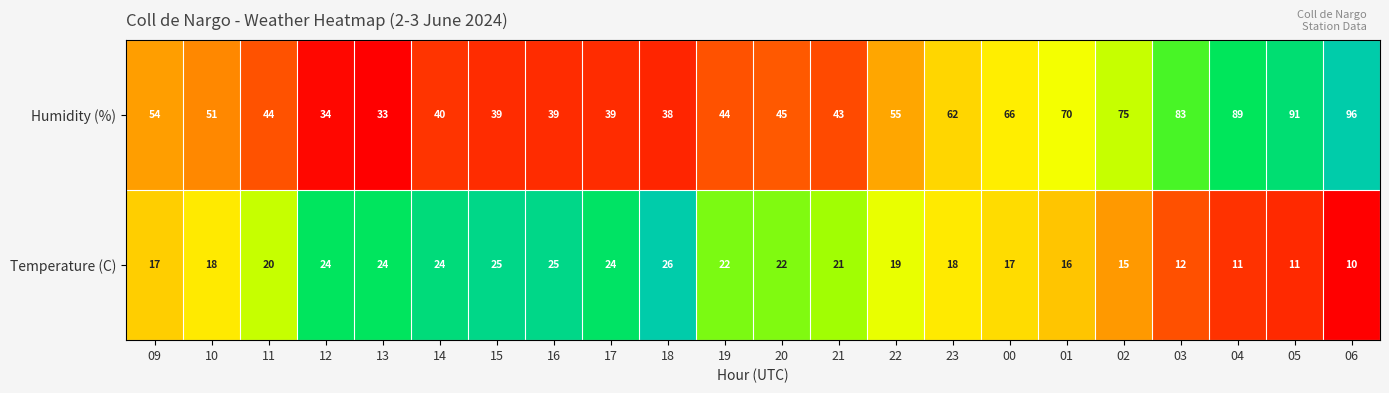

What is the approximate value of Temperature (C) at 04?

11